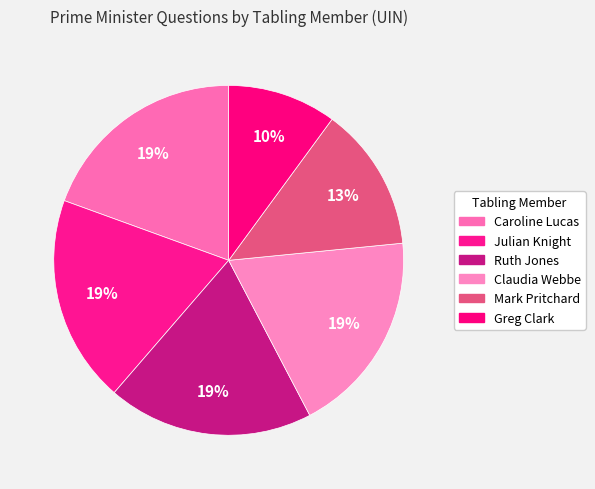

Does Mark Pritchard account for over 50% of the chart?

No